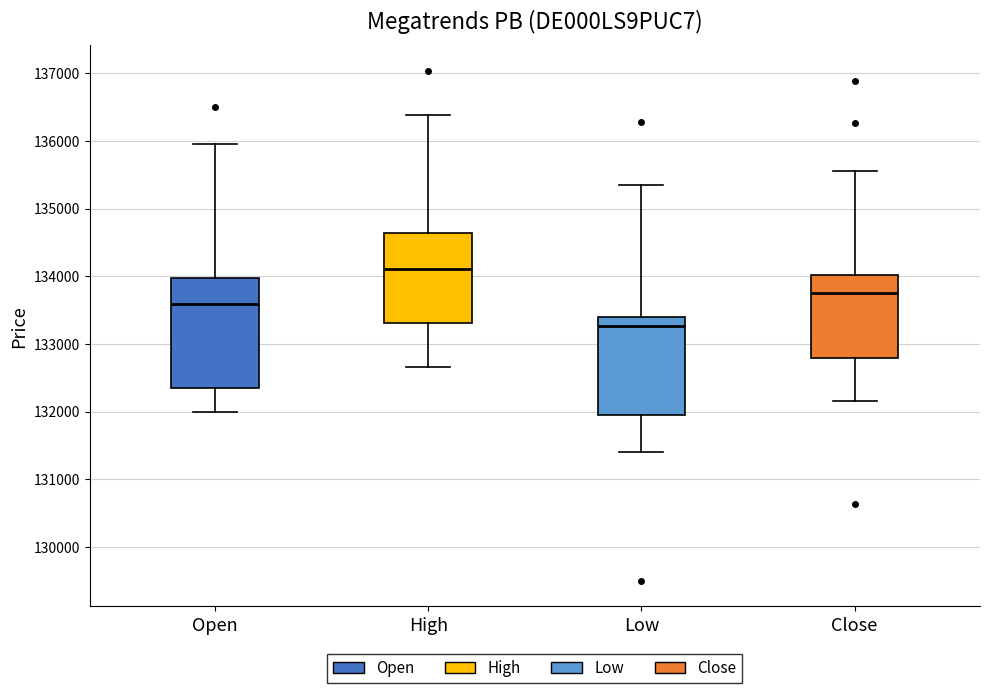

Which box's median line is the highest?

High